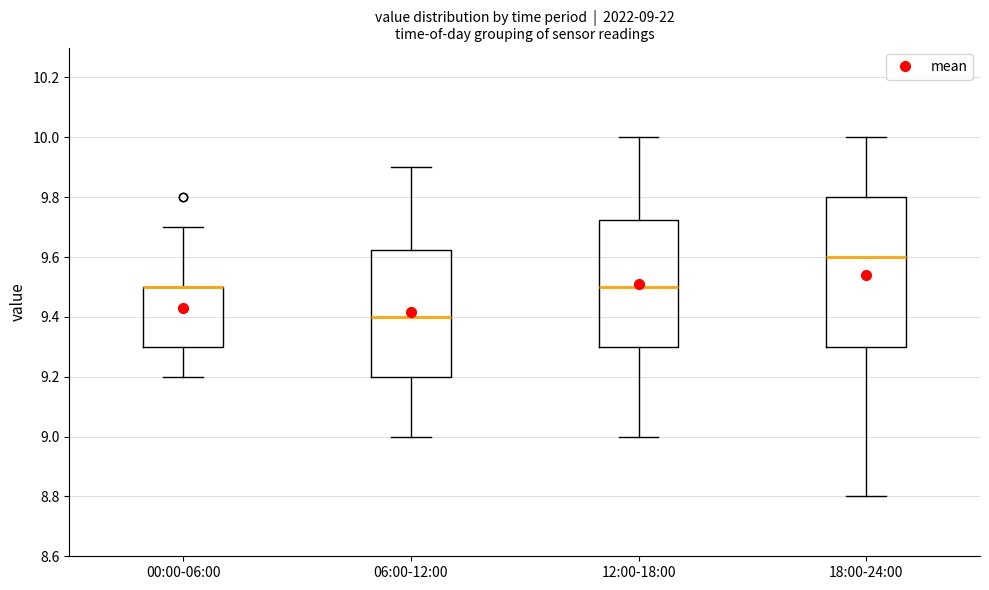

Which box is the tallest, from its lower edge to its upper edge?

18:00-24:00